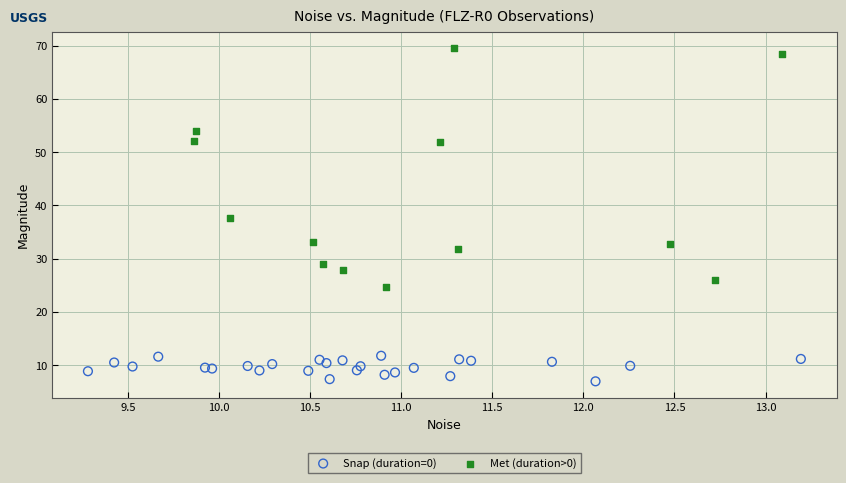

Which series contains the lowest Y value?

Snap (duration=0)